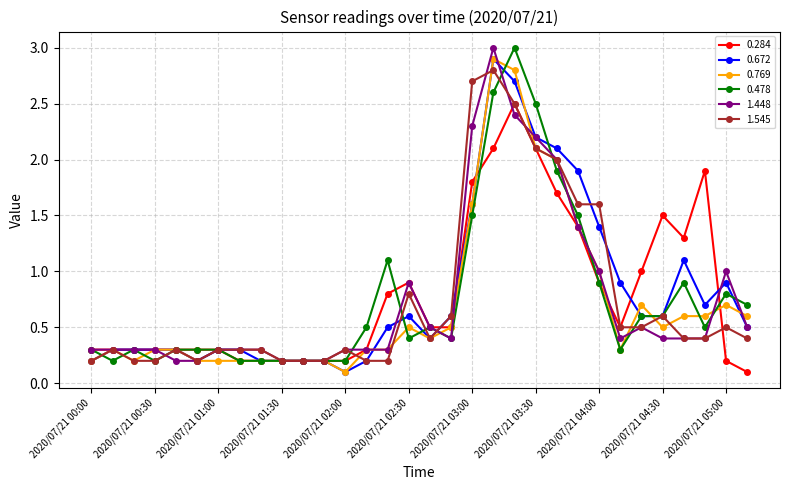

True or false: 1.448 has more than 1 points higher than both neighbors.

True